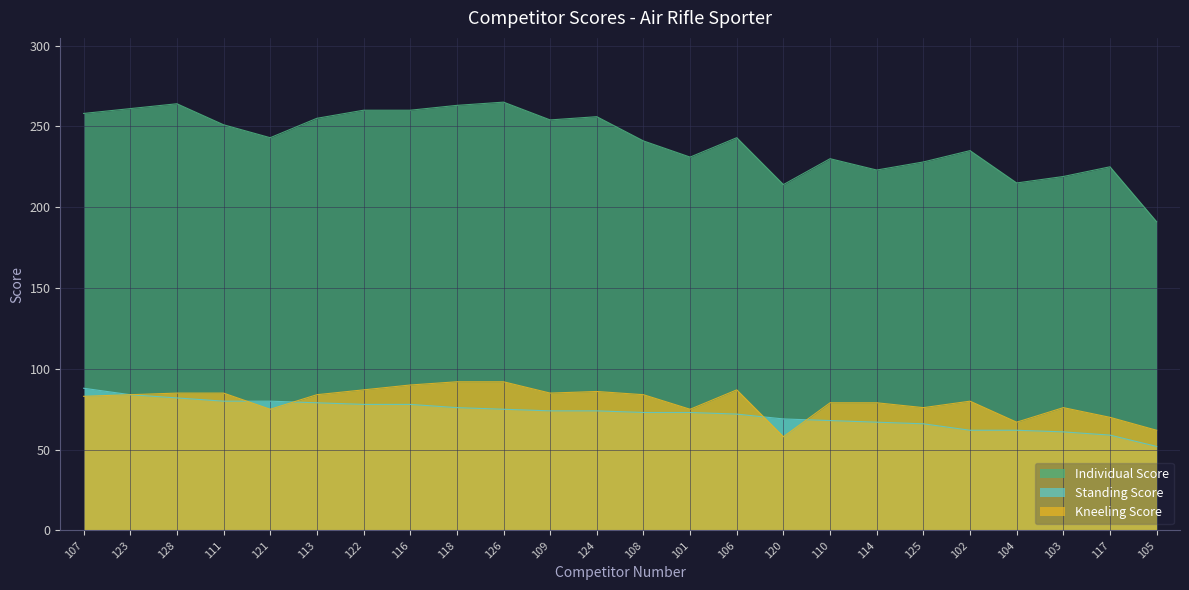

True or false: Standing Score has more than 2 interior local peaks.

False